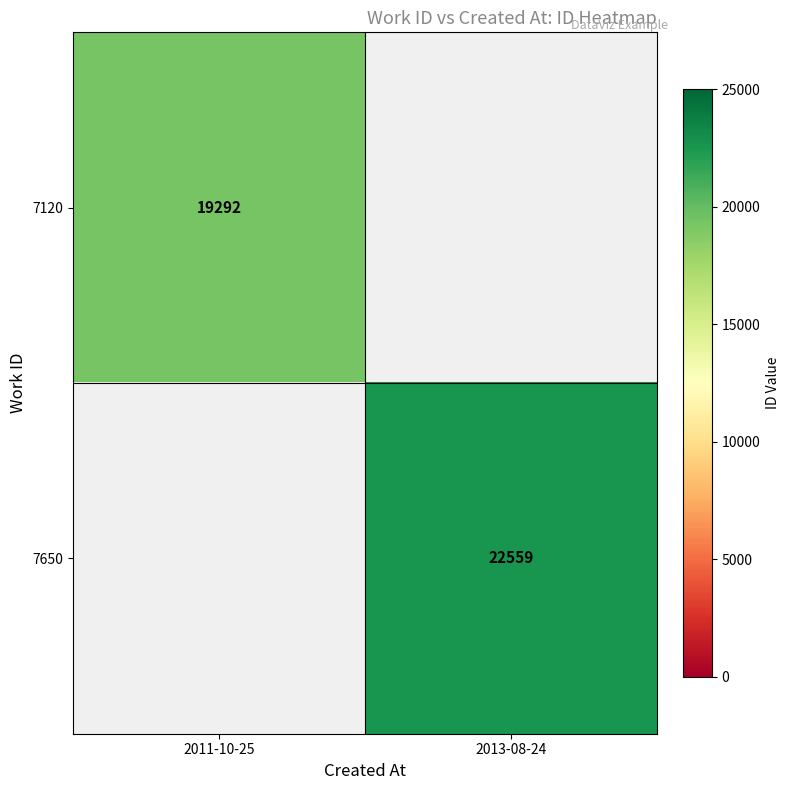

The value of 7120 at 2011-10-25 is 19292. True or false?

True